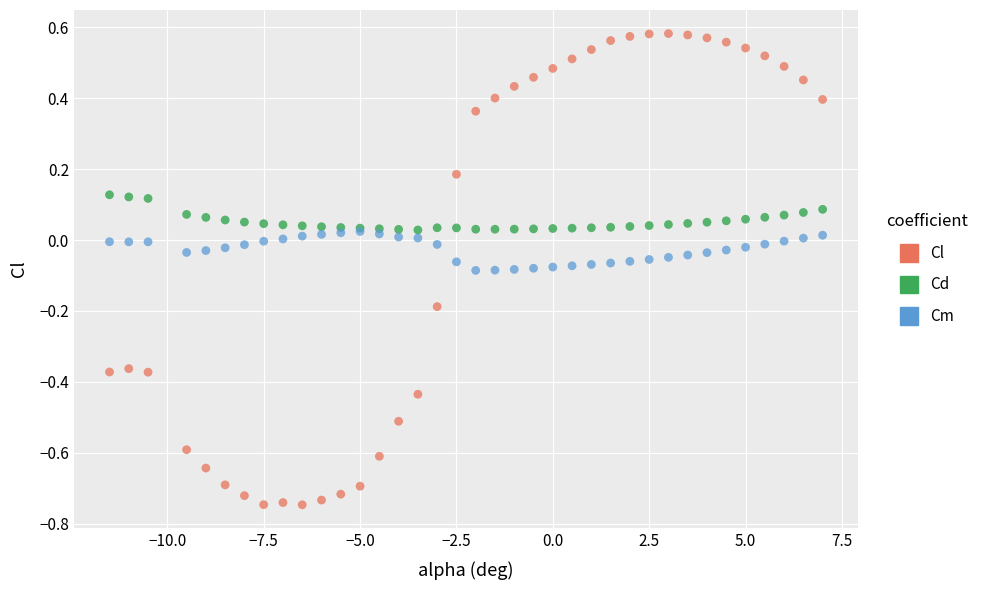

What are all the series names shown in the legend?

Cl, Cd, Cm